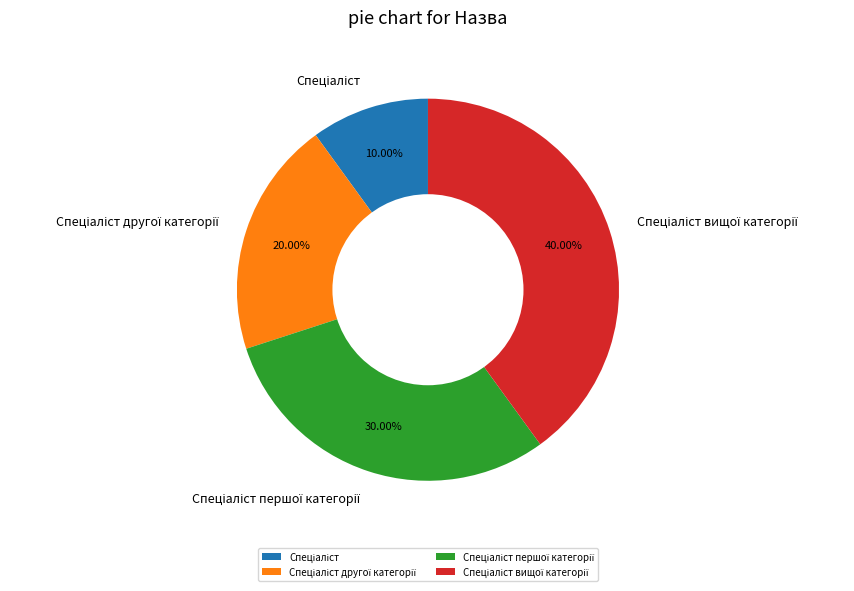

How many slices are in this pie chart?

4